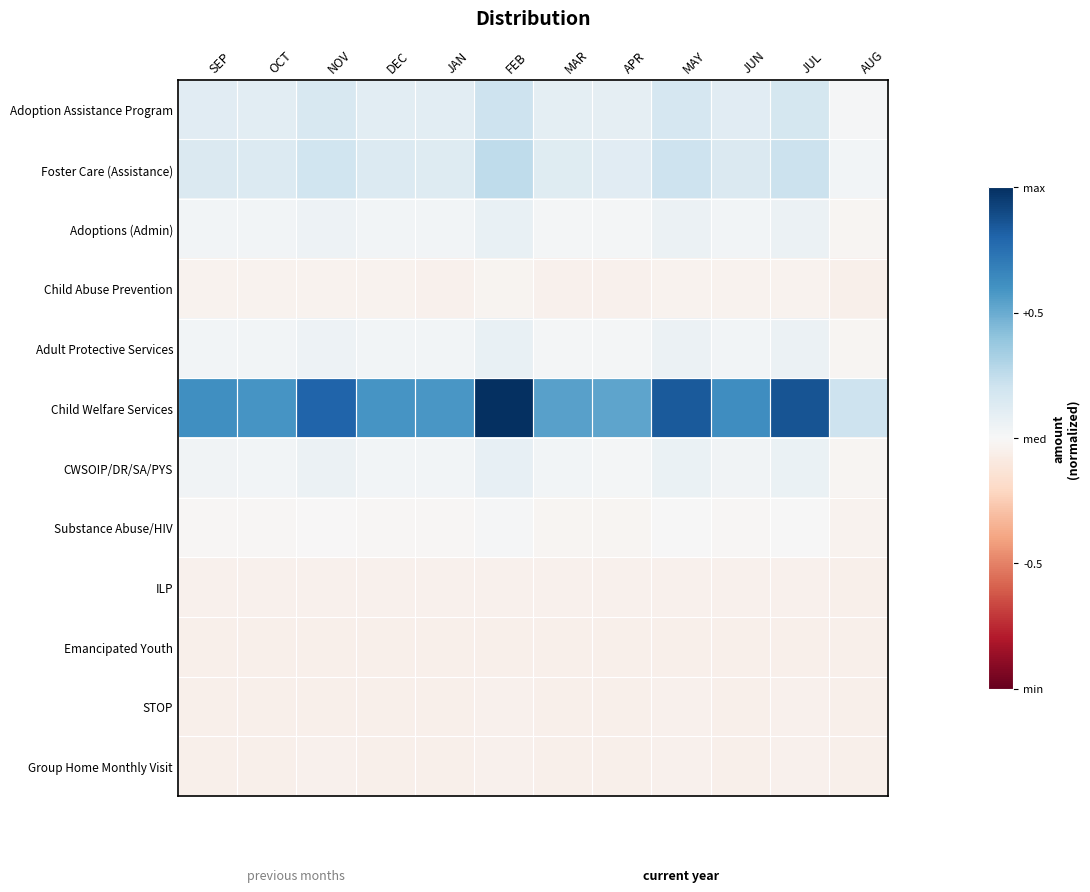

Reading right to left, transcribe all the data shown in this chart.

Adoption Assistance Program: AUG=0.0	JUL=0.2	JUN=0.1	MAY=0.2	APR=0.1	MAR=0.1	FEB=0.2	JAN=0.1	DEC=0.1	NOV=0.2	OCT=0.1	SEP=0.1
Foster Care (Assistance): AUG=0.0	JUL=0.2	JUN=0.1	MAY=0.2	APR=0.1	MAR=0.1	FEB=0.3	JAN=0.1	DEC=0.1	NOV=0.2	OCT=0.1	SEP=0.1
Adoptions (Admin): AUG=-0.0	JUL=0.1	JUN=0.0	MAY=0.1	APR=0.0	MAR=0.0	FEB=0.1	JAN=0.0	DEC=0.0	NOV=0.1	OCT=0.0	SEP=0.0
Child Abuse Prevention: AUG=-0.0	JUL=-0.0	JUN=-0.0	MAY=-0.0	APR=-0.0	MAR=-0.0	FEB=-0.0	JAN=-0.0	DEC=-0.0	NOV=-0.0	OCT=-0.0	SEP=-0.0
Adult Protective Services: AUG=-0.0	JUL=0.1	JUN=0.0	MAY=0.1	APR=0.0	MAR=0.0	FEB=0.1	JAN=0.0	DEC=0.0	NOV=0.1	OCT=0.0	SEP=0.0
Child Welfare Services: AUG=0.2	JUL=0.9	JUN=0.6	MAY=0.8	APR=0.5	MAR=0.5	FEB=1.0	JAN=0.6	DEC=0.6	NOV=0.8	OCT=0.6	SEP=0.6
CWSOIP/DR/SA/PYS: AUG=-0.0	JUL=0.1	JUN=0.0	MAY=0.1	APR=0.0	MAR=0.0	FEB=0.1	JAN=0.0	DEC=0.0	NOV=0.1	OCT=0.0	SEP=0.0
Substance Abuse/HIV: AUG=-0.0	JUL=0.0	JUN=-0.0	MAY=0.0	APR=-0.0	MAR=-0.0	FEB=0.0	JAN=-0.0	DEC=-0.0	NOV=-0.0	OCT=-0.0	SEP=-0.0
ILP: AUG=-0.0	JUL=-0.0	JUN=-0.0	MAY=-0.0	APR=-0.0	MAR=-0.0	FEB=-0.0	JAN=-0.0	DEC=-0.0	NOV=-0.0	OCT=-0.0	SEP=-0.0
Emancipated Youth: AUG=-0.1	JUL=-0.1	JUN=-0.1	MAY=-0.1	APR=-0.1	MAR=-0.1	FEB=-0.1	JAN=-0.1	DEC=-0.1	NOV=-0.1	OCT=-0.1	SEP=-0.1
STOP: AUG=-0.1	JUL=-0.0	JUN=-0.0	MAY=-0.0	APR=-0.0	MAR=-0.0	FEB=-0.0	JAN=-0.0	DEC=-0.0	NOV=-0.0	OCT=-0.0	SEP=-0.0
Group Home Monthly Visit: AUG=-0.1	JUL=-0.0	JUN=-0.0	MAY=-0.0	APR=-0.0	MAR=-0.0	FEB=-0.0	JAN=-0.0	DEC=-0.0	NOV=-0.0	OCT=-0.0	SEP=-0.0